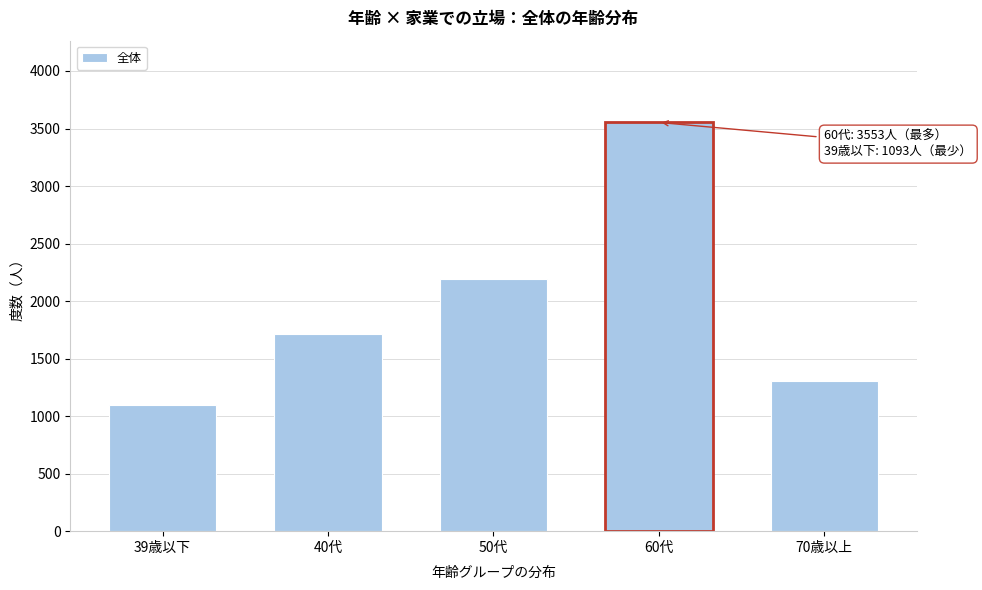

Reading right to left, transcribe all the data shown in this chart.

1308	3553	2196	1716	1093